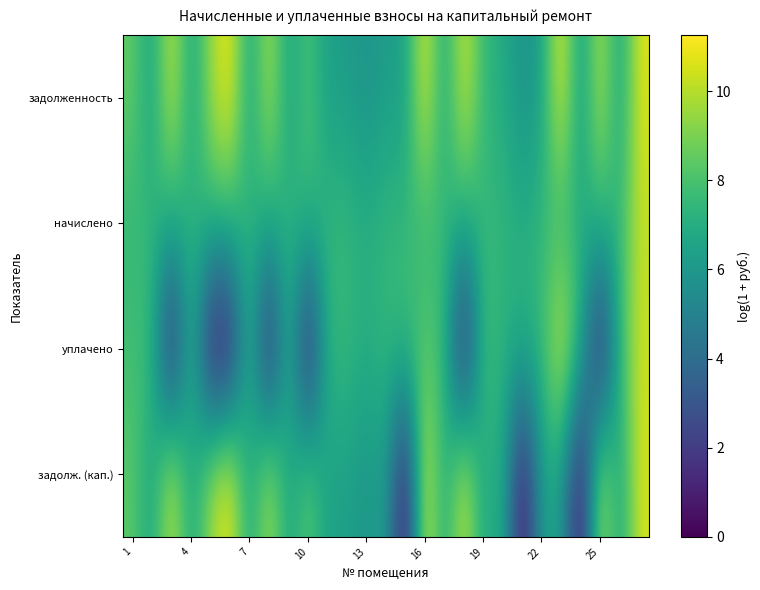

List the series in order of their peak value, lowest first.

начислено, уплачено, задолженность, задолж. (кап.)